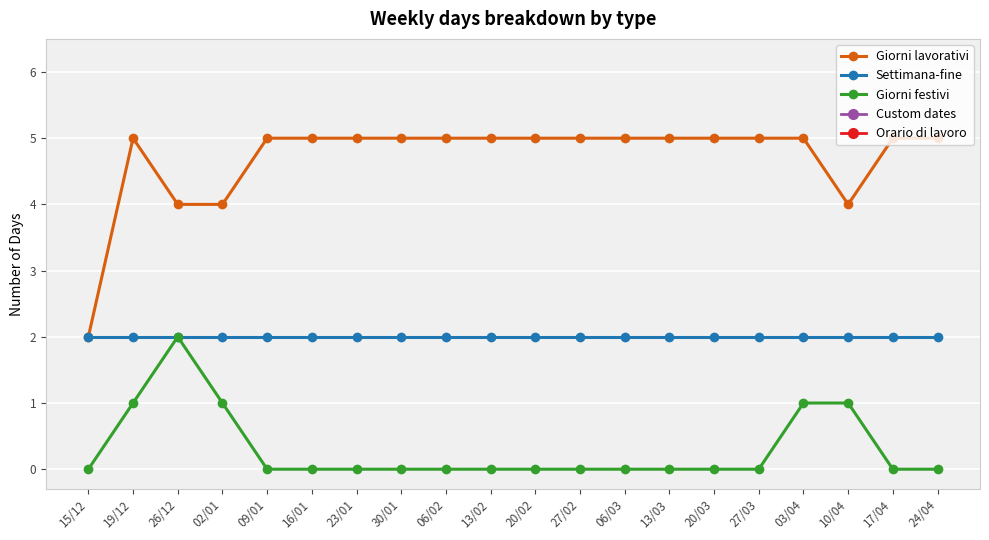

What is the difference between the second highest and minimum values in the Giorni festivi series?

1